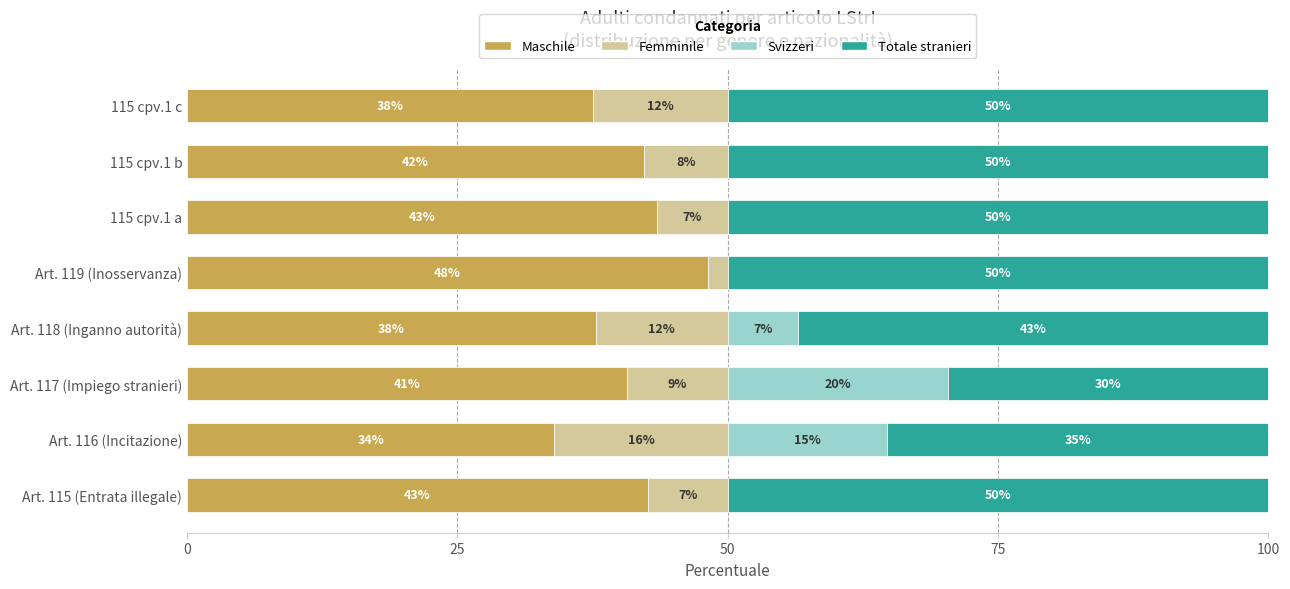

What are all the series names shown in the legend?

Maschile, Femminile, Svizzeri, Totale stranieri